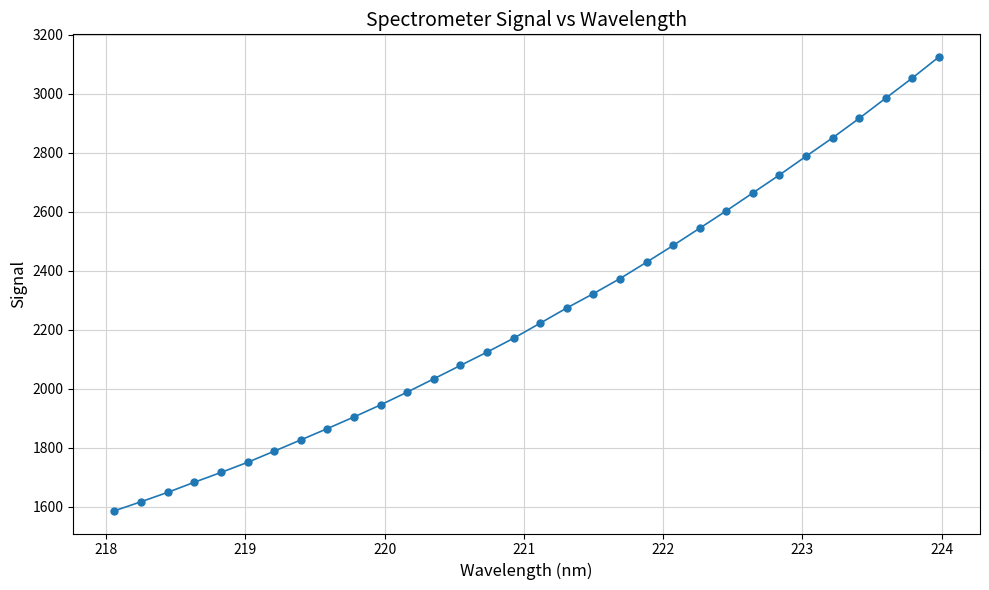

What is the difference between the maximum and minimum values?

1539.7